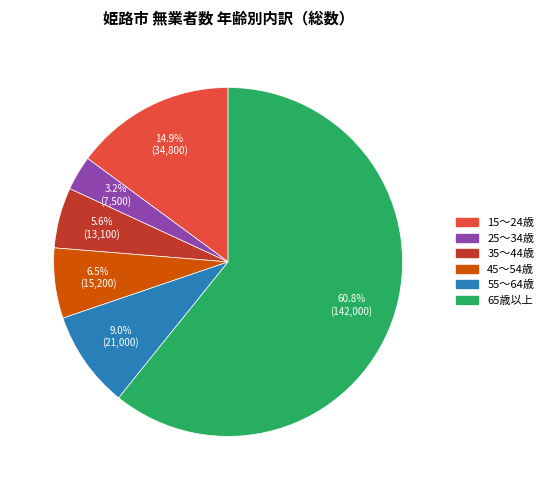

To the nearest percent, what is the difference between the largest and smallest slice percentages?

58%